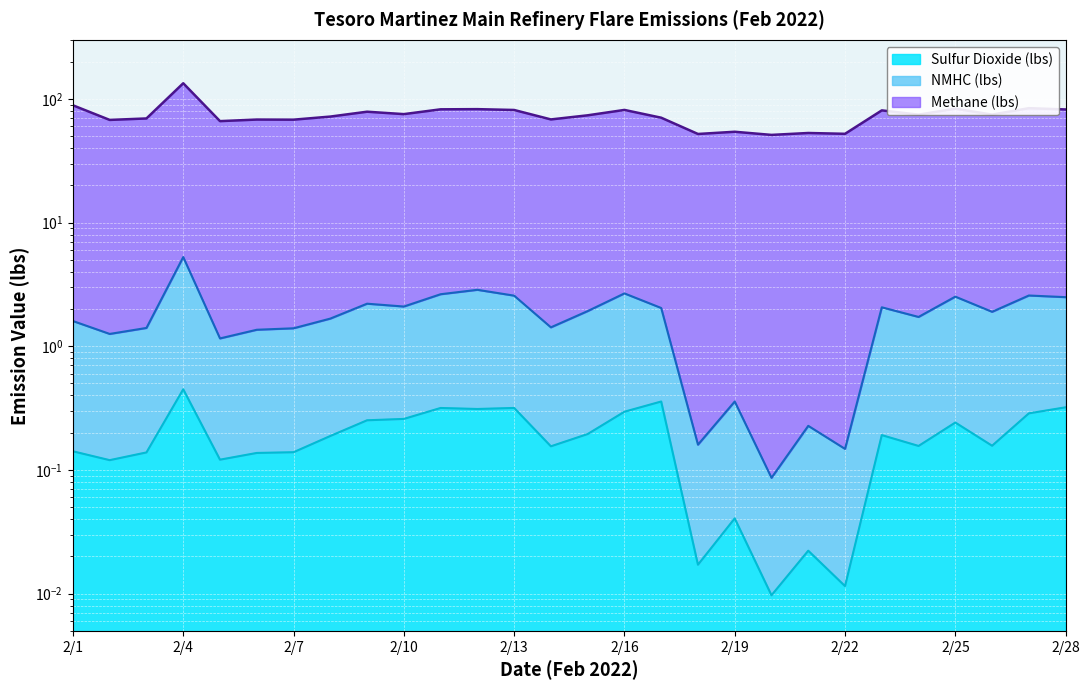

What is the approximate value of Methane (lbs) at 2/20?

51.1